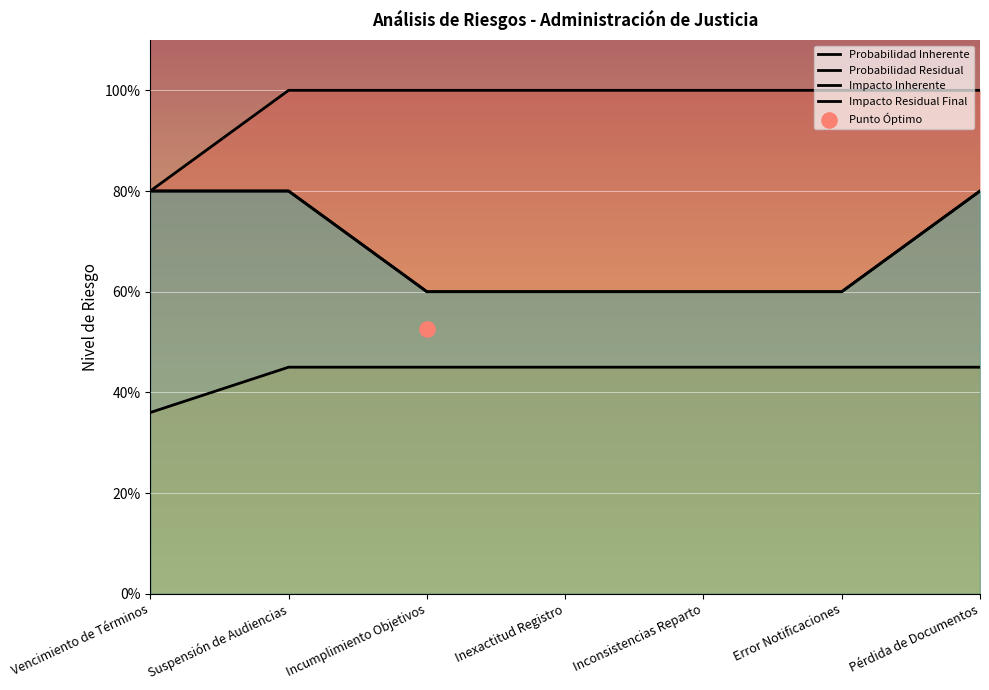

Which series has the largest total across all categories?

Probabilidad Inherente